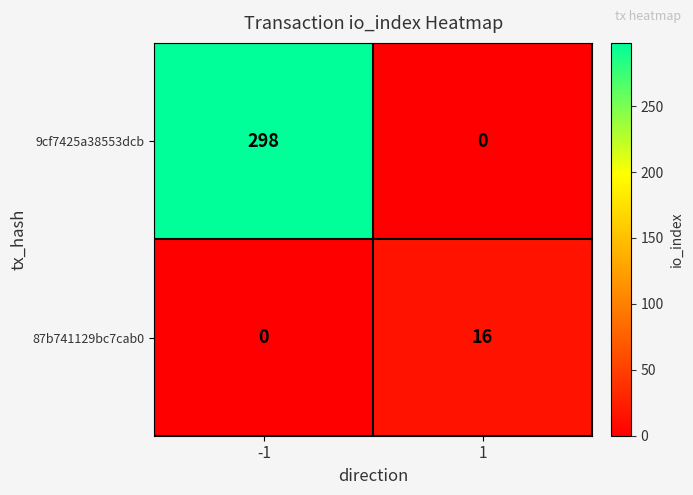

What is the approximate value of 87b741129bc7cab0 at 1, to the nearest 5?

15